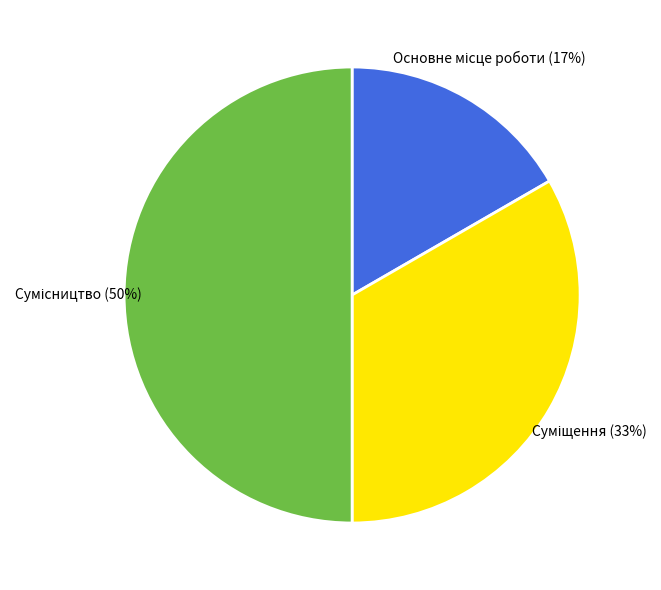

To the nearest percent, what is the difference between the largest and smallest slice percentages?

33%